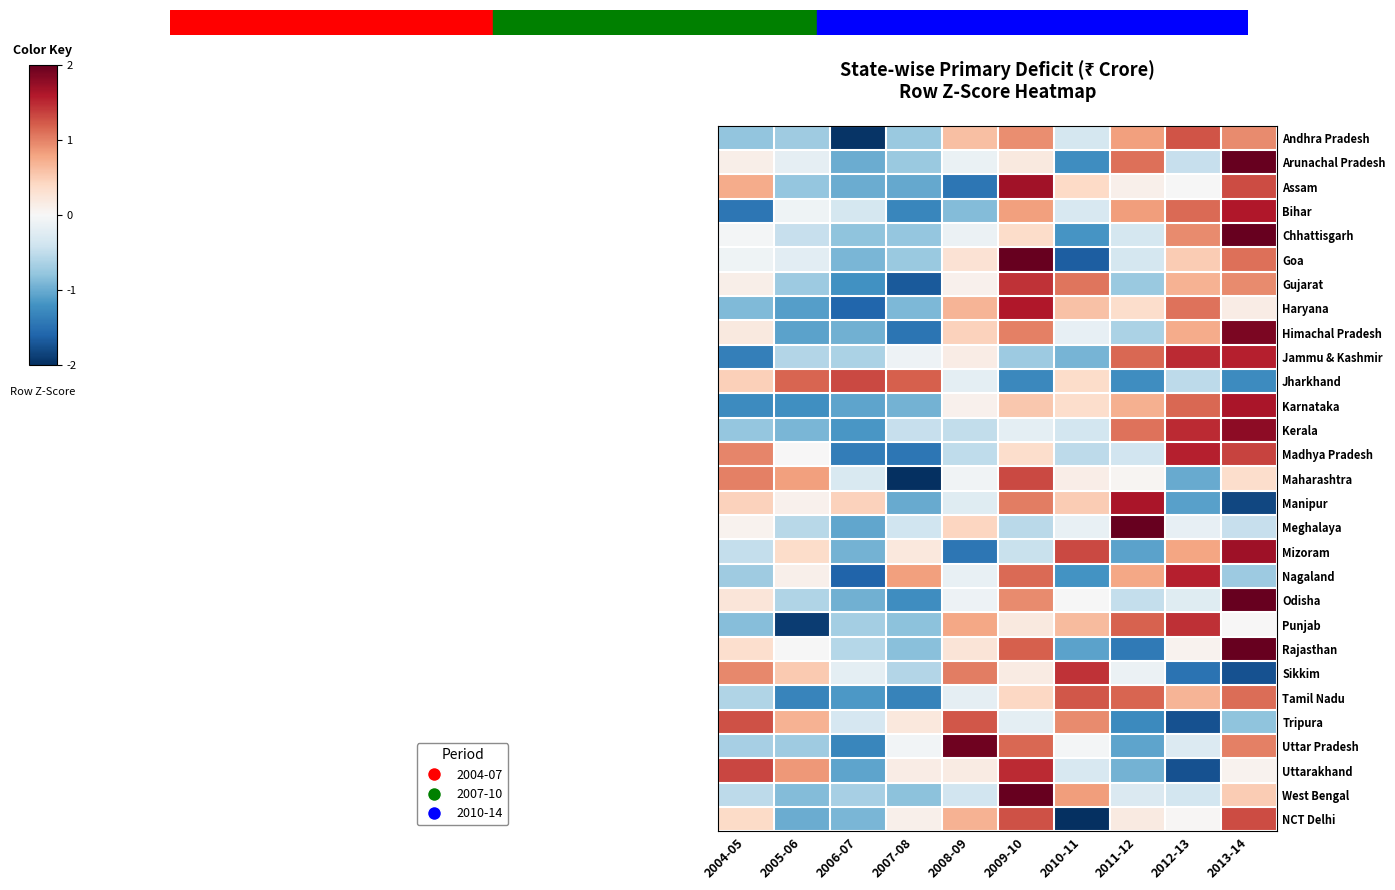

At 2009-10, list the series in order from smallest to largest.

Jharkhand, Jammu & Kashmir, Meghalaya, Mizoram, Kerala, Tripura, Sikkim, Punjab, Arunachal Pradesh, Madhya Pradesh, Chhattisgarh, Tamil Nadu, Karnataka, Bihar, Andhra Pradesh, Odisha, Himachal Pradesh, Manipur, Nagaland, Uttar Pradesh, Rajasthan, NCT Delhi, Maharashtra, Gujarat, Uttarakhand, Haryana, Assam, Goa, West Bengal